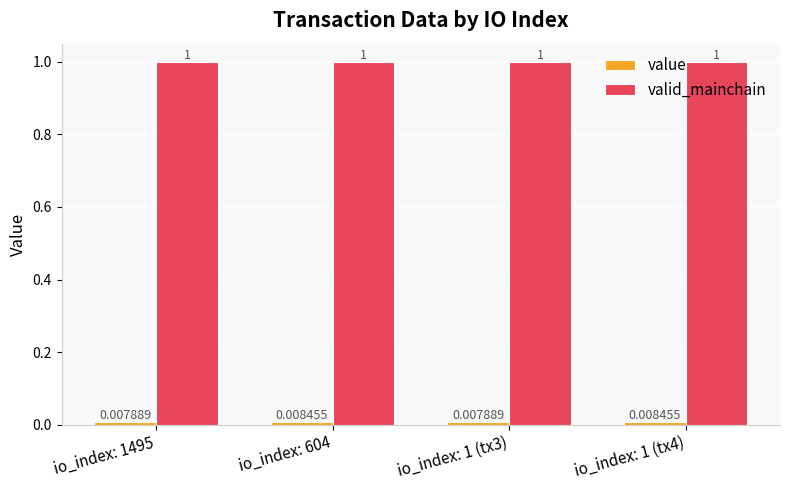

Which series has the largest total across all categories?

valid_mainchain